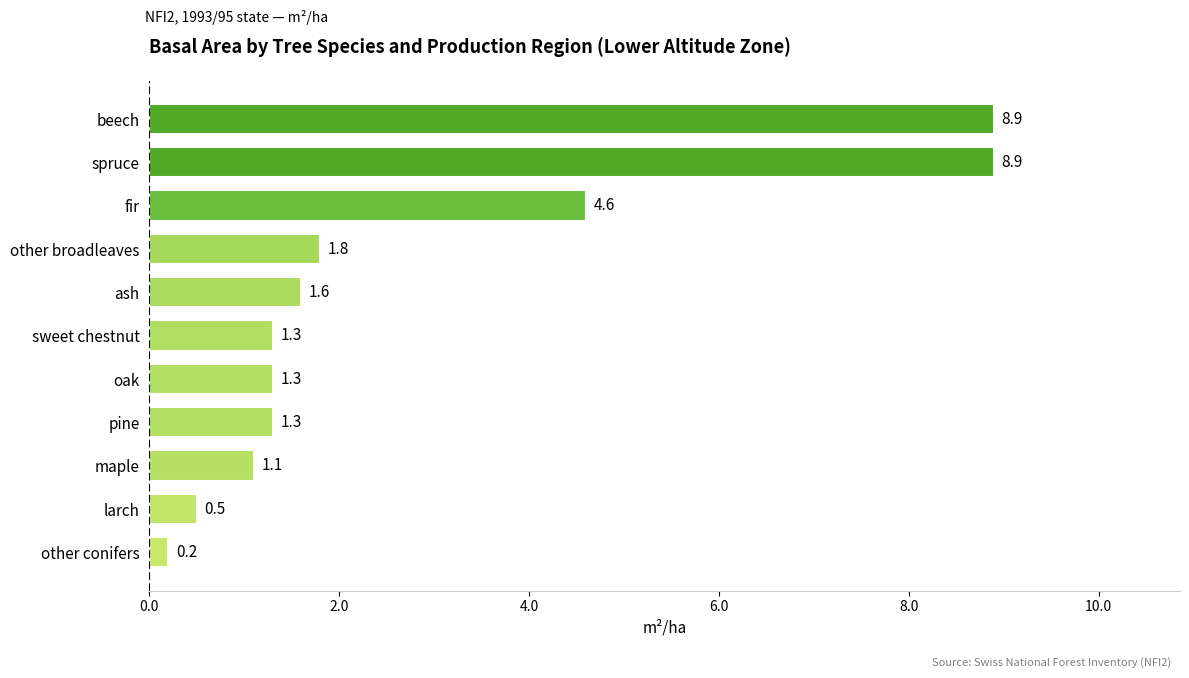

How many data points are above 1?

9